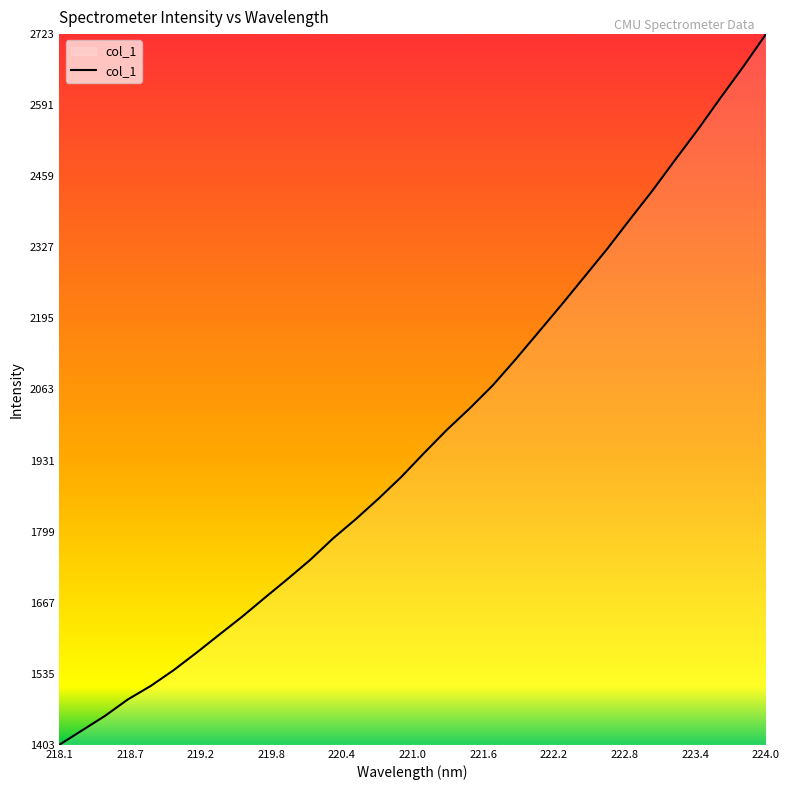

What is the average value?

1972.8